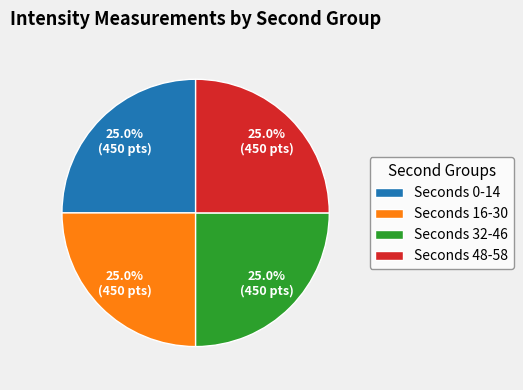

Is there any slice that represents more than half of the pie?

No